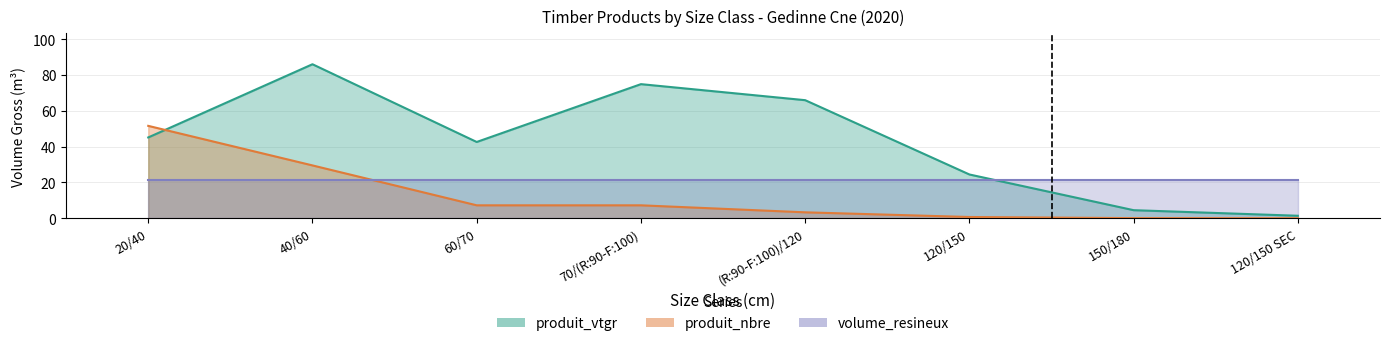

Does the chart have visible grid lines?

Yes